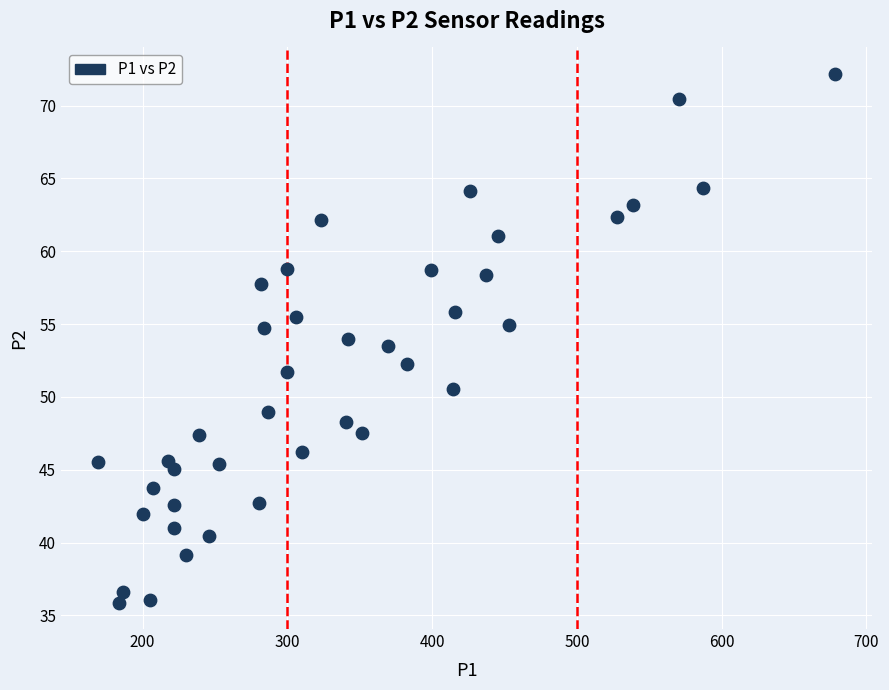

What is the range of X values (max minus min)?

509.4